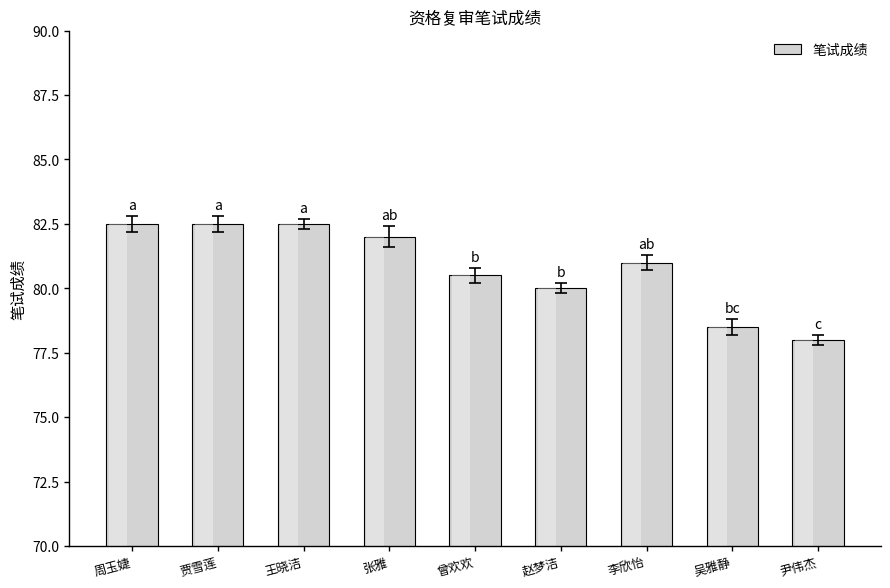

Approximately how many times larger is the value at 周玉婕 compared to 赵梦洁?

1.0